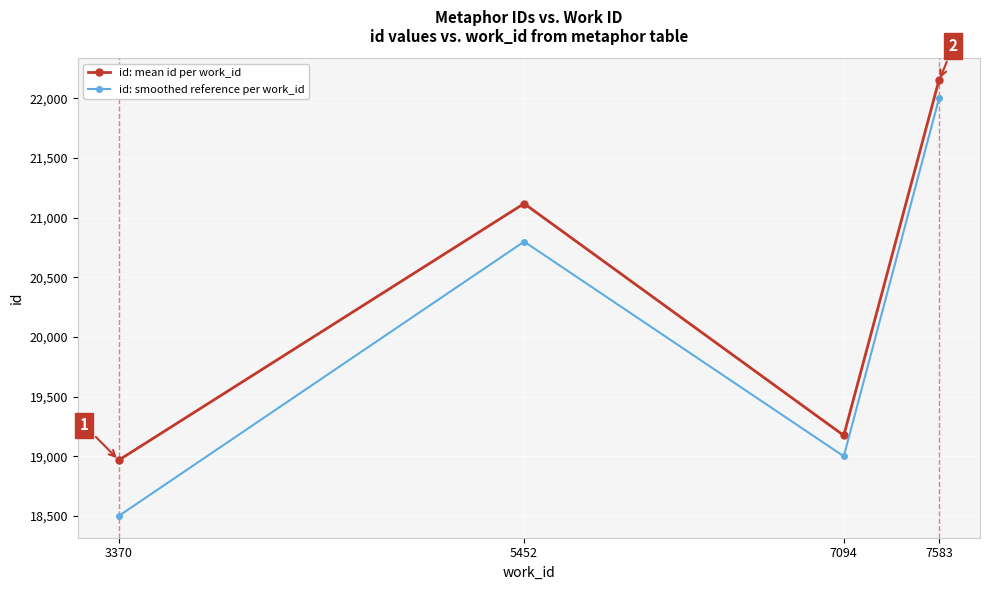

True or false: id: smoothed reference per work_id and id: mean id per work_id intersect in this chart.

False